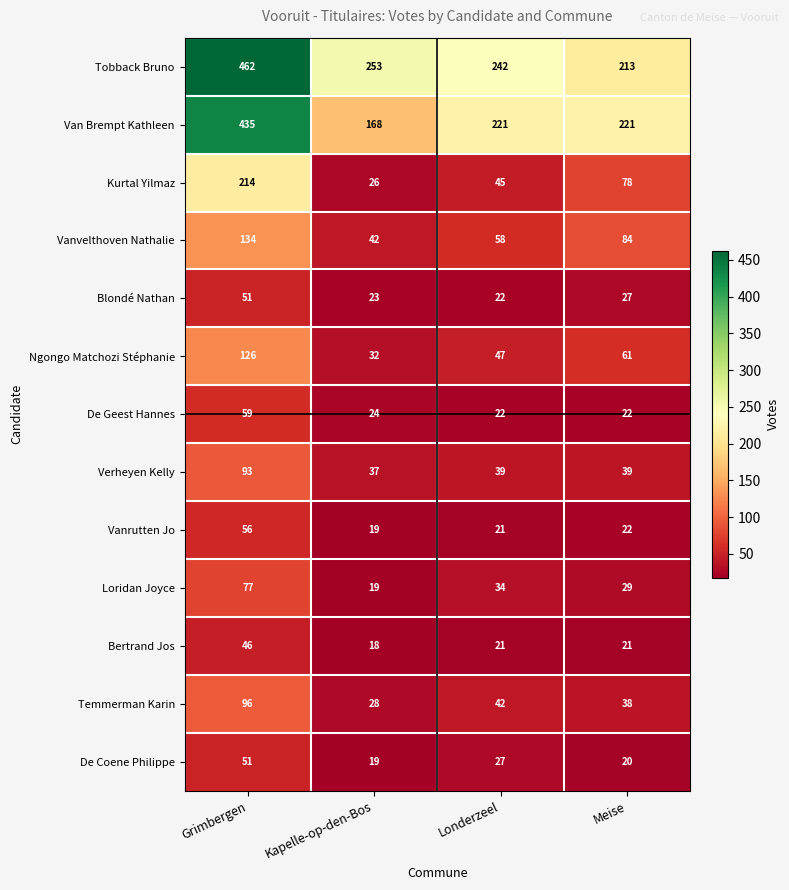

What is the difference between the highest and lowest values at Meise?

201